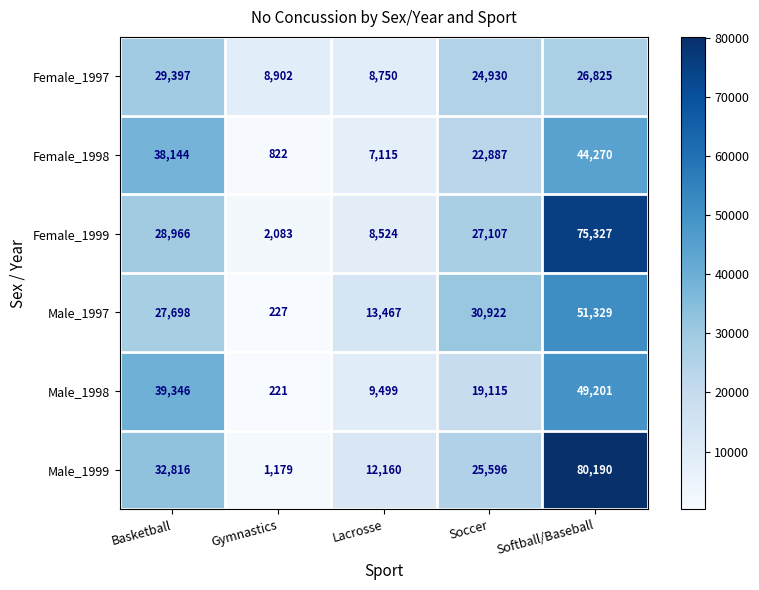

What is the smallest value displayed?

221